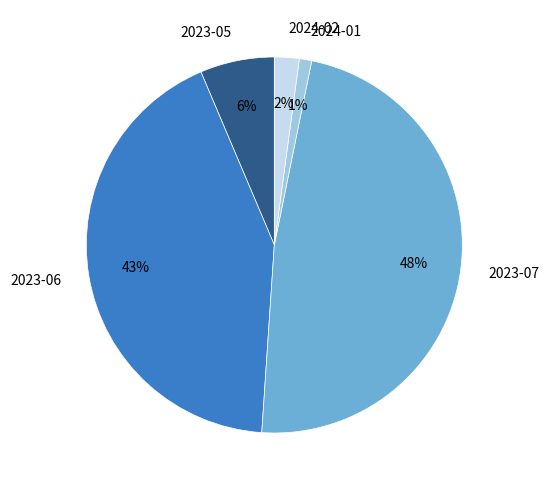

Between 2024-02 and 2024-01, which is larger?

2024-02